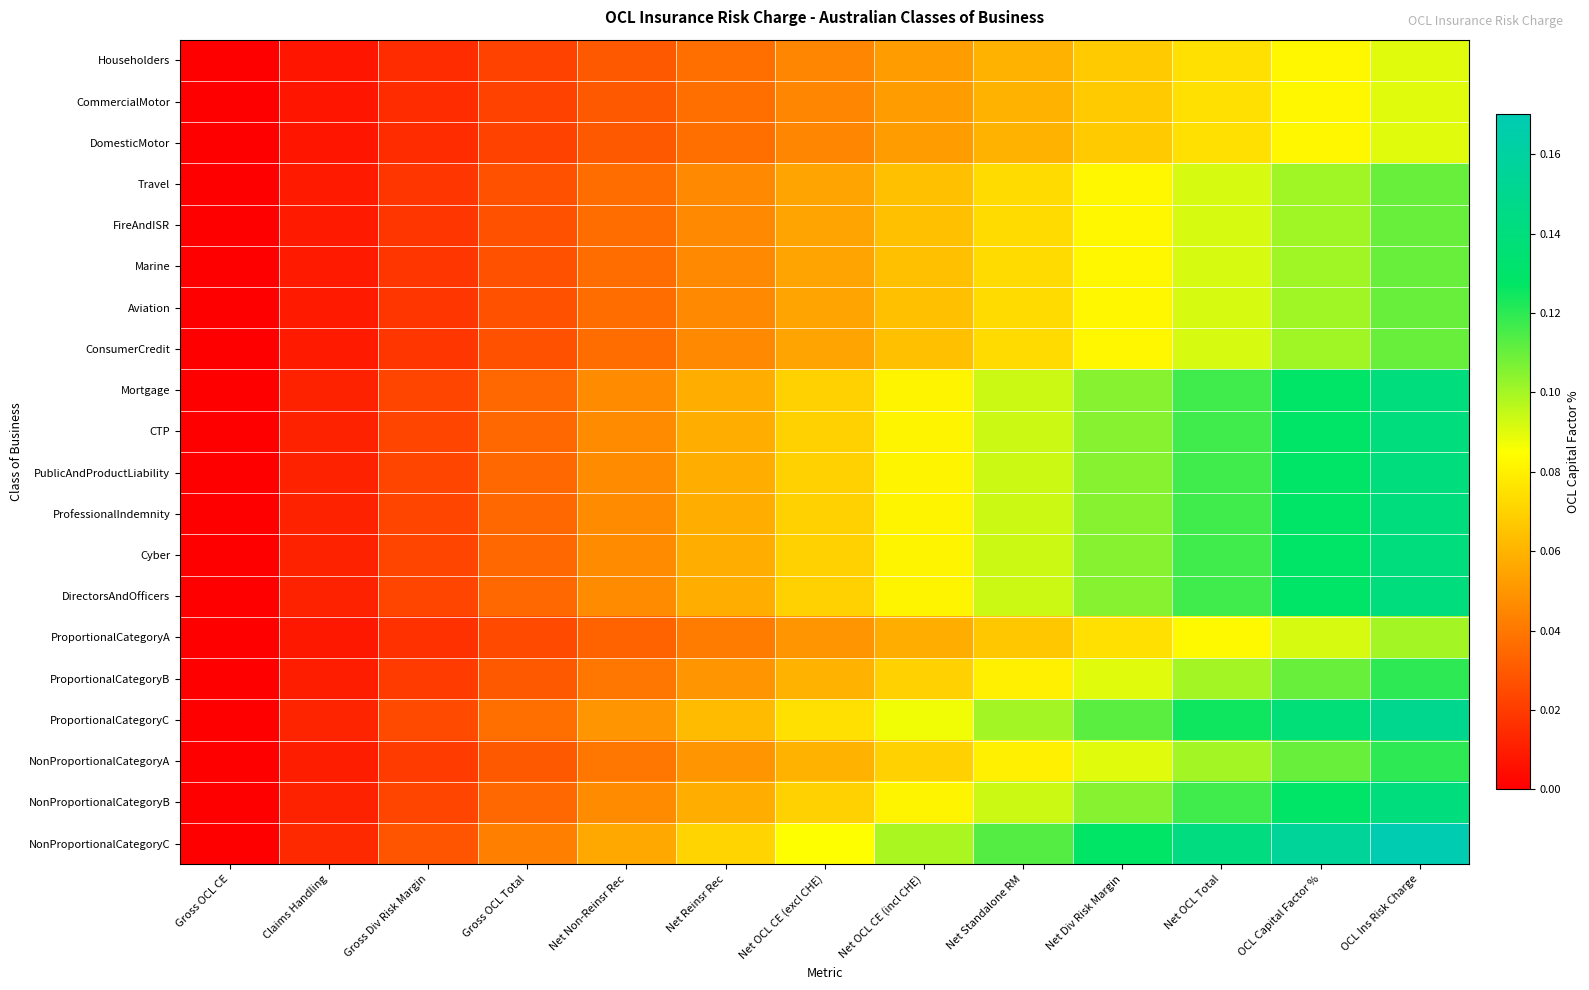

Reading left to right, extract all data points from this chart.

Householders: Gross OCL CE=0.0	Claims Handling=0.0	Gross Div Risk Margin=0.0	Gross OCL Total=0.0	Net Non-Reinsr Rec=0.0	Net Reinsr Rec=0.0	Net OCL CE (excl CHE)=0.0	Net OCL CE (incl CHE)=0.1	Net Standalone RM=0.1	Net Div Risk Margin=0.1	Net OCL Total=0.1	OCL Capital Factor %=0.1	OCL Ins Risk Charge=0.1
CommercialMotor: Gross OCL CE=0.0	Claims Handling=0.0	Gross Div Risk Margin=0.0	Gross OCL Total=0.0	Net Non-Reinsr Rec=0.0	Net Reinsr Rec=0.0	Net OCL CE (excl CHE)=0.0	Net OCL CE (incl CHE)=0.1	Net Standalone RM=0.1	Net Div Risk Margin=0.1	Net OCL Total=0.1	OCL Capital Factor %=0.1	OCL Ins Risk Charge=0.1
DomesticMotor: Gross OCL CE=0.0	Claims Handling=0.0	Gross Div Risk Margin=0.0	Gross OCL Total=0.0	Net Non-Reinsr Rec=0.0	Net Reinsr Rec=0.0	Net OCL CE (excl CHE)=0.0	Net OCL CE (incl CHE)=0.1	Net Standalone RM=0.1	Net Div Risk Margin=0.1	Net OCL Total=0.1	OCL Capital Factor %=0.1	OCL Ins Risk Charge=0.1
Travel: Gross OCL CE=0.0	Claims Handling=0.0	Gross Div Risk Margin=0.0	Gross OCL Total=0.0	Net Non-Reinsr Rec=0.0	Net Reinsr Rec=0.0	Net OCL CE (excl CHE)=0.1	Net OCL CE (incl CHE)=0.1	Net Standalone RM=0.1	Net Div Risk Margin=0.1	Net OCL Total=0.1	OCL Capital Factor %=0.1	OCL Ins Risk Charge=0.1
FireAndISR: Gross OCL CE=0.0	Claims Handling=0.0	Gross Div Risk Margin=0.0	Gross OCL Total=0.0	Net Non-Reinsr Rec=0.0	Net Reinsr Rec=0.0	Net OCL CE (excl CHE)=0.1	Net OCL CE (incl CHE)=0.1	Net Standalone RM=0.1	Net Div Risk Margin=0.1	Net OCL Total=0.1	OCL Capital Factor %=0.1	OCL Ins Risk Charge=0.1
Marine: Gross OCL CE=0.0	Claims Handling=0.0	Gross Div Risk Margin=0.0	Gross OCL Total=0.0	Net Non-Reinsr Rec=0.0	Net Reinsr Rec=0.0	Net OCL CE (excl CHE)=0.1	Net OCL CE (incl CHE)=0.1	Net Standalone RM=0.1	Net Div Risk Margin=0.1	Net OCL Total=0.1	OCL Capital Factor %=0.1	OCL Ins Risk Charge=0.1
Aviation: Gross OCL CE=0.0	Claims Handling=0.0	Gross Div Risk Margin=0.0	Gross OCL Total=0.0	Net Non-Reinsr Rec=0.0	Net Reinsr Rec=0.0	Net OCL CE (excl CHE)=0.1	Net OCL CE (incl CHE)=0.1	Net Standalone RM=0.1	Net Div Risk Margin=0.1	Net OCL Total=0.1	OCL Capital Factor %=0.1	OCL Ins Risk Charge=0.1
ConsumerCredit: Gross OCL CE=0.0	Claims Handling=0.0	Gross Div Risk Margin=0.0	Gross OCL Total=0.0	Net Non-Reinsr Rec=0.0	Net Reinsr Rec=0.0	Net OCL CE (excl CHE)=0.1	Net OCL CE (incl CHE)=0.1	Net Standalone RM=0.1	Net Div Risk Margin=0.1	Net OCL Total=0.1	OCL Capital Factor %=0.1	OCL Ins Risk Charge=0.1
Mortgage: Gross OCL CE=0.0	Claims Handling=0.0	Gross Div Risk Margin=0.0	Gross OCL Total=0.0	Net Non-Reinsr Rec=0.0	Net Reinsr Rec=0.1	Net OCL CE (excl CHE)=0.1	Net OCL CE (incl CHE)=0.1	Net Standalone RM=0.1	Net Div Risk Margin=0.1	Net OCL Total=0.1	OCL Capital Factor %=0.1	OCL Ins Risk Charge=0.1
CTP: Gross OCL CE=0.0	Claims Handling=0.0	Gross Div Risk Margin=0.0	Gross OCL Total=0.0	Net Non-Reinsr Rec=0.0	Net Reinsr Rec=0.1	Net OCL CE (excl CHE)=0.1	Net OCL CE (incl CHE)=0.1	Net Standalone RM=0.1	Net Div Risk Margin=0.1	Net OCL Total=0.1	OCL Capital Factor %=0.1	OCL Ins Risk Charge=0.1
PublicAndProductLiability: Gross OCL CE=0.0	Claims Handling=0.0	Gross Div Risk Margin=0.0	Gross OCL Total=0.0	Net Non-Reinsr Rec=0.0	Net Reinsr Rec=0.1	Net OCL CE (excl CHE)=0.1	Net OCL CE (incl CHE)=0.1	Net Standalone RM=0.1	Net Div Risk Margin=0.1	Net OCL Total=0.1	OCL Capital Factor %=0.1	OCL Ins Risk Charge=0.1
ProfessionalIndemnity: Gross OCL CE=0.0	Claims Handling=0.0	Gross Div Risk Margin=0.0	Gross OCL Total=0.0	Net Non-Reinsr Rec=0.0	Net Reinsr Rec=0.1	Net OCL CE (excl CHE)=0.1	Net OCL CE (incl CHE)=0.1	Net Standalone RM=0.1	Net Div Risk Margin=0.1	Net OCL Total=0.1	OCL Capital Factor %=0.1	OCL Ins Risk Charge=0.1
Cyber: Gross OCL CE=0.0	Claims Handling=0.0	Gross Div Risk Margin=0.0	Gross OCL Total=0.0	Net Non-Reinsr Rec=0.0	Net Reinsr Rec=0.1	Net OCL CE (excl CHE)=0.1	Net OCL CE (incl CHE)=0.1	Net Standalone RM=0.1	Net Div Risk Margin=0.1	Net OCL Total=0.1	OCL Capital Factor %=0.1	OCL Ins Risk Charge=0.1
DirectorsAndOfficers: Gross OCL CE=0.0	Claims Handling=0.0	Gross Div Risk Margin=0.0	Gross OCL Total=0.0	Net Non-Reinsr Rec=0.0	Net Reinsr Rec=0.1	Net OCL CE (excl CHE)=0.1	Net OCL CE (incl CHE)=0.1	Net Standalone RM=0.1	Net Div Risk Margin=0.1	Net OCL Total=0.1	OCL Capital Factor %=0.1	OCL Ins Risk Charge=0.1
ProportionalCategoryA: Gross OCL CE=0.0	Claims Handling=0.0	Gross Div Risk Margin=0.0	Gross OCL Total=0.0	Net Non-Reinsr Rec=0.0	Net Reinsr Rec=0.0	Net OCL CE (excl CHE)=0.1	Net OCL CE (incl CHE)=0.1	Net Standalone RM=0.1	Net Div Risk Margin=0.1	Net OCL Total=0.1	OCL Capital Factor %=0.1	OCL Ins Risk Charge=0.1
ProportionalCategoryB: Gross OCL CE=0.0	Claims Handling=0.0	Gross Div Risk Margin=0.0	Gross OCL Total=0.0	Net Non-Reinsr Rec=0.0	Net Reinsr Rec=0.0	Net OCL CE (excl CHE)=0.1	Net OCL CE (incl CHE)=0.1	Net Standalone RM=0.1	Net Div Risk Margin=0.1	Net OCL Total=0.1	OCL Capital Factor %=0.1	OCL Ins Risk Charge=0.1
ProportionalCategoryC: Gross OCL CE=0.0	Claims Handling=0.0	Gross Div Risk Margin=0.0	Gross OCL Total=0.0	Net Non-Reinsr Rec=0.0	Net Reinsr Rec=0.1	Net OCL CE (excl CHE)=0.1	Net OCL CE (incl CHE)=0.1	Net Standalone RM=0.1	Net Div Risk Margin=0.1	Net OCL Total=0.1	OCL Capital Factor %=0.1	OCL Ins Risk Charge=0.1
NonProportionalCategoryA: Gross OCL CE=0.0	Claims Handling=0.0	Gross Div Risk Margin=0.0	Gross OCL Total=0.0	Net Non-Reinsr Rec=0.0	Net Reinsr Rec=0.0	Net OCL CE (excl CHE)=0.1	Net OCL CE (incl CHE)=0.1	Net Standalone RM=0.1	Net Div Risk Margin=0.1	Net OCL Total=0.1	OCL Capital Factor %=0.1	OCL Ins Risk Charge=0.1
NonProportionalCategoryB: Gross OCL CE=0.0	Claims Handling=0.0	Gross Div Risk Margin=0.0	Gross OCL Total=0.0	Net Non-Reinsr Rec=0.0	Net Reinsr Rec=0.1	Net OCL CE (excl CHE)=0.1	Net OCL CE (incl CHE)=0.1	Net Standalone RM=0.1	Net Div Risk Margin=0.1	Net OCL Total=0.1	OCL Capital Factor %=0.1	OCL Ins Risk Charge=0.1
NonProportionalCategoryC: Gross OCL CE=0.0	Claims Handling=0.0	Gross Div Risk Margin=0.0	Gross OCL Total=0.0	Net Non-Reinsr Rec=0.1	Net Reinsr Rec=0.1	Net OCL CE (excl CHE)=0.1	Net OCL CE (incl CHE)=0.1	Net Standalone RM=0.1	Net Div Risk Margin=0.1	Net OCL Total=0.1	OCL Capital Factor %=0.2	OCL Ins Risk Charge=0.2